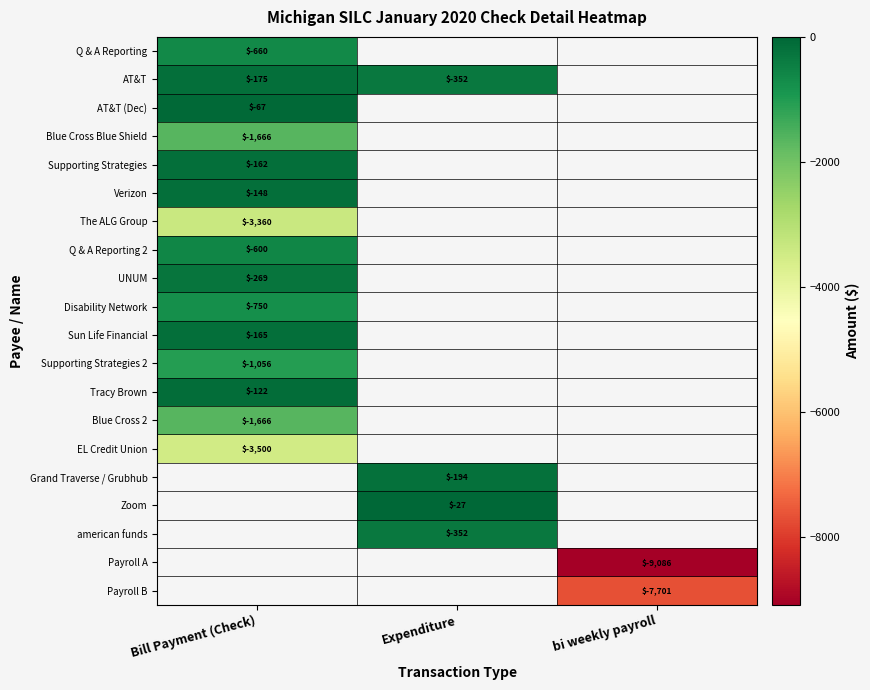

Is it true that Q & A Reporting equals -660 at Bill Payment (Check)?

True